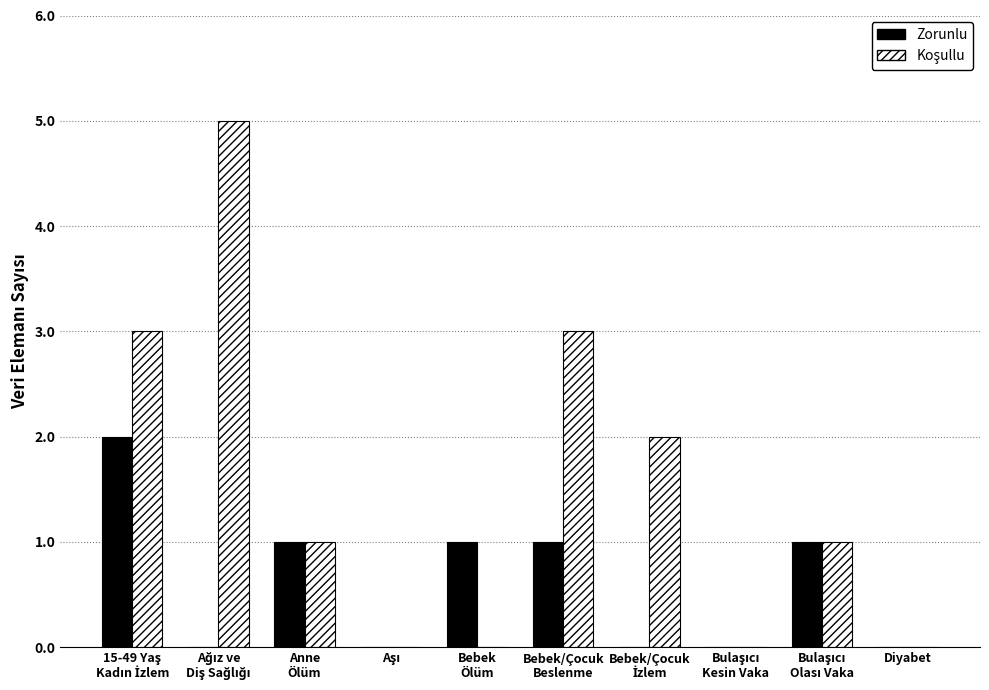

True or false: Zorunlu has a value of -1 at Diyabet.

False